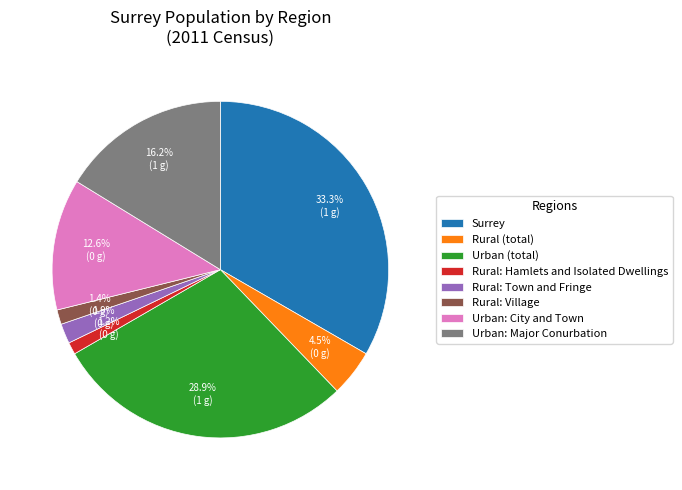

To the nearest percent, what portion does Urban: City and Town represent?

13%